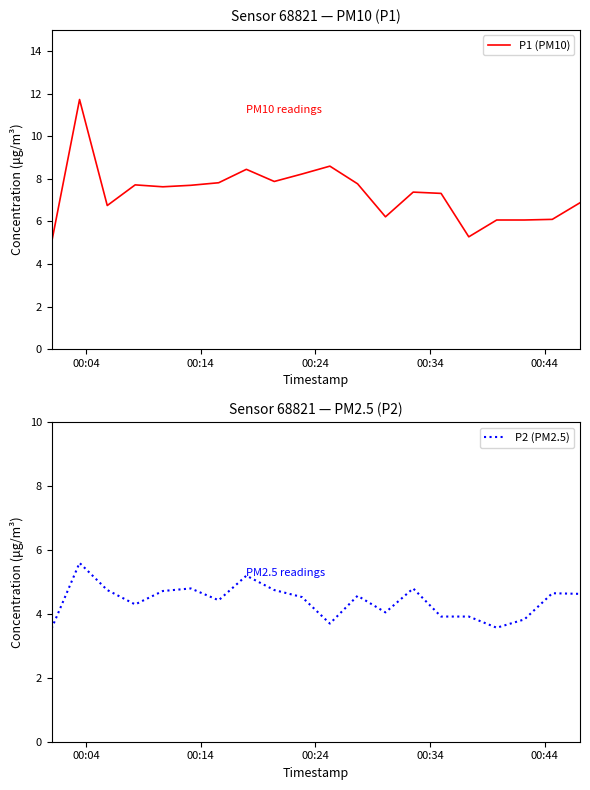

What is the lowest value of the P1 (PM10) series?

5.0